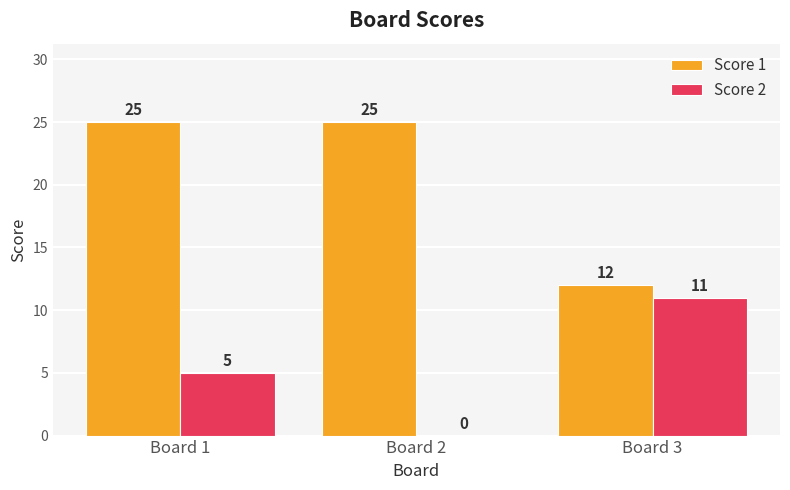

Reading left to right, extract all data points from this chart.

Score 1: 25	25	12
Score 2: 5	0	11